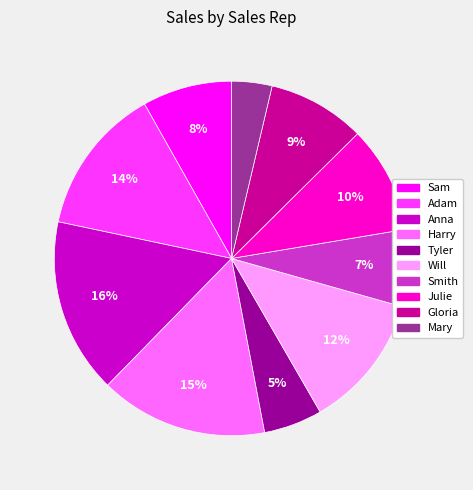

Is it true that Smith is 7% of the pie?

True